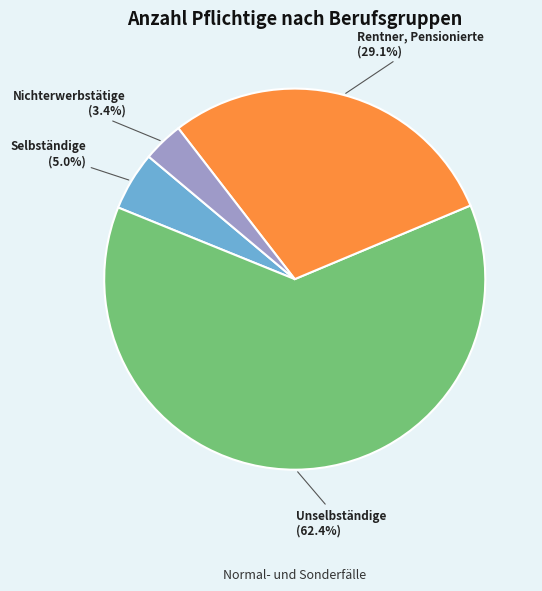

What percentage is the Rentner, Pensionierte slice, to the nearest percent?

29%